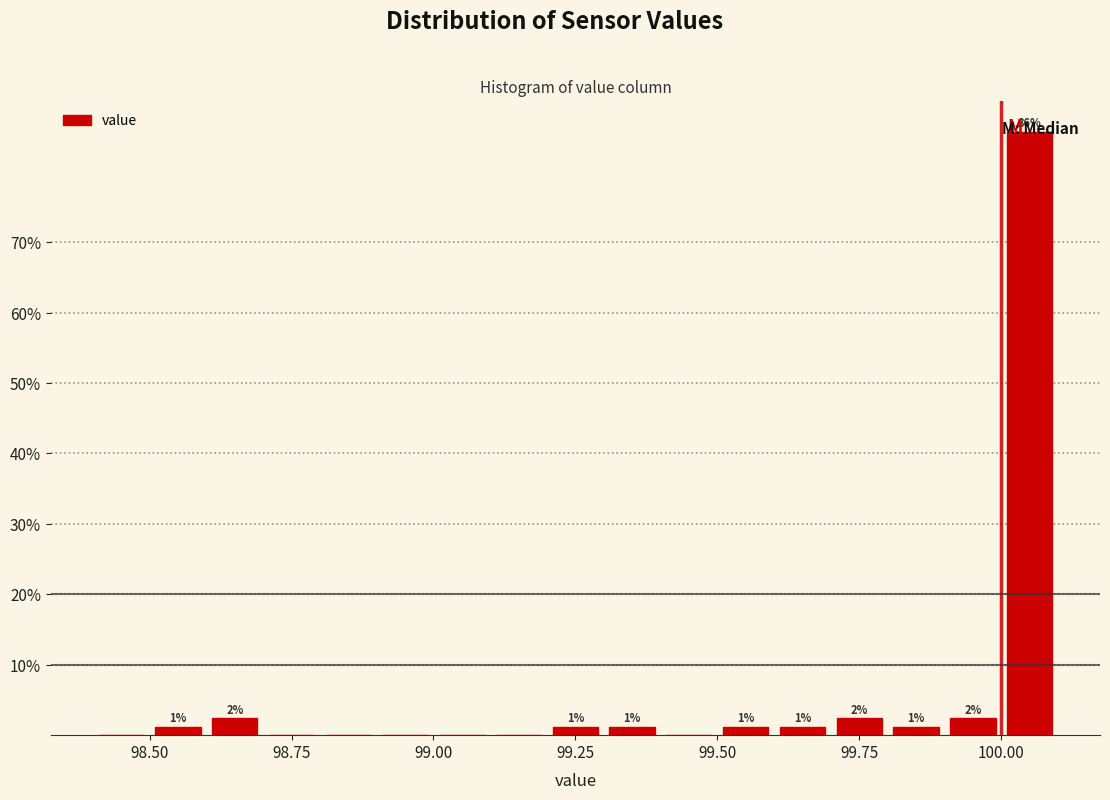

Around what value on the x-axis is the tallest bar? Give the approximate position of its centre, as read against the axis.

100.05